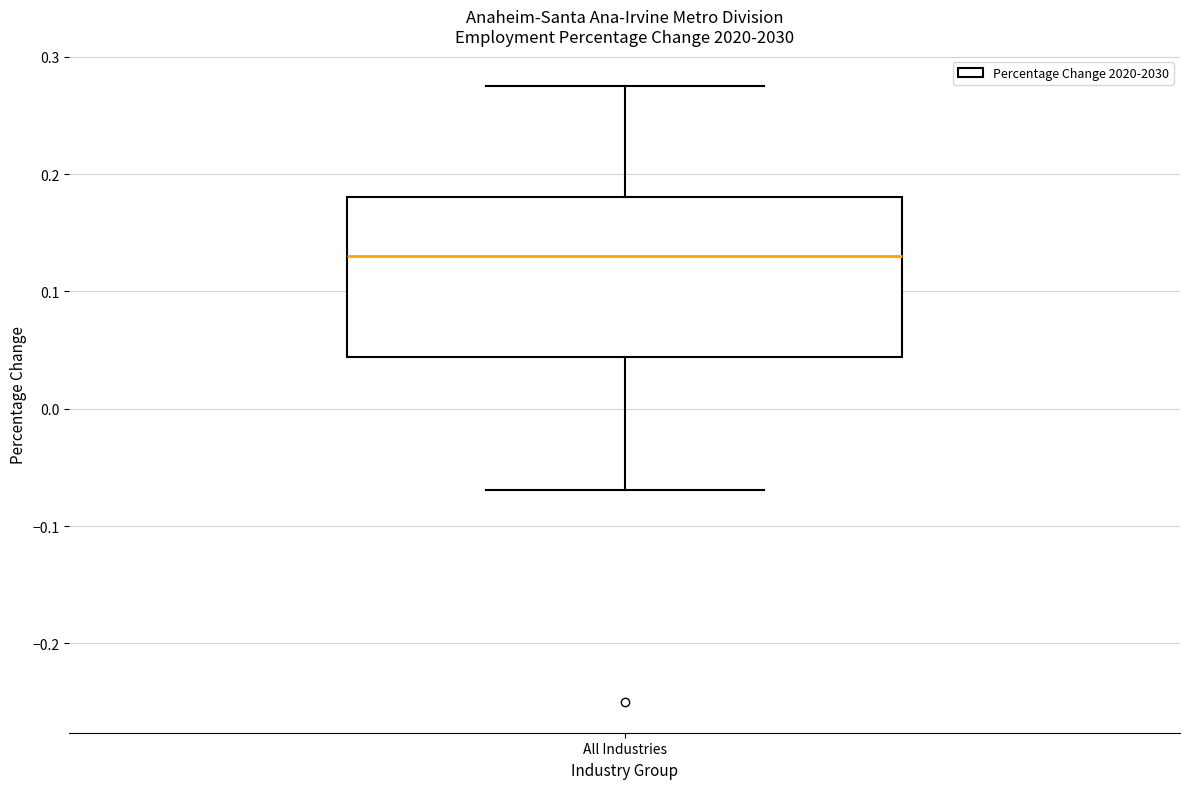

Read this box plot against the y-axis: the position of the median line, the range covered by the box, and the ends of both whiskers. The values are not printed on the chart, so give them approximately, as read against the axis.

median 0.13, box 0.04 to 0.18, whiskers -0.07 to 0.28